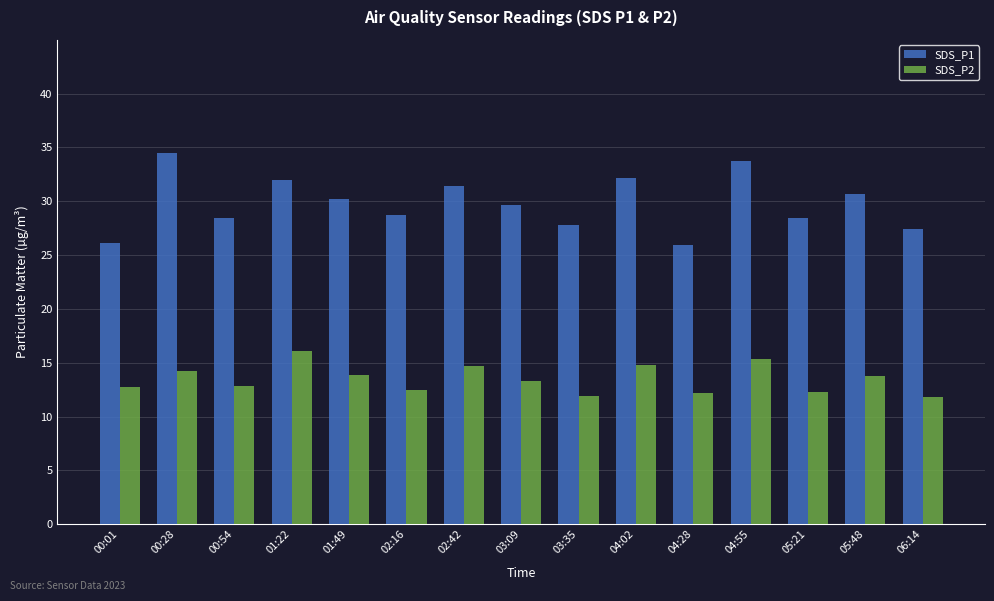

Is it true that SDS_P1 equals 32.1 at 04:02?

True